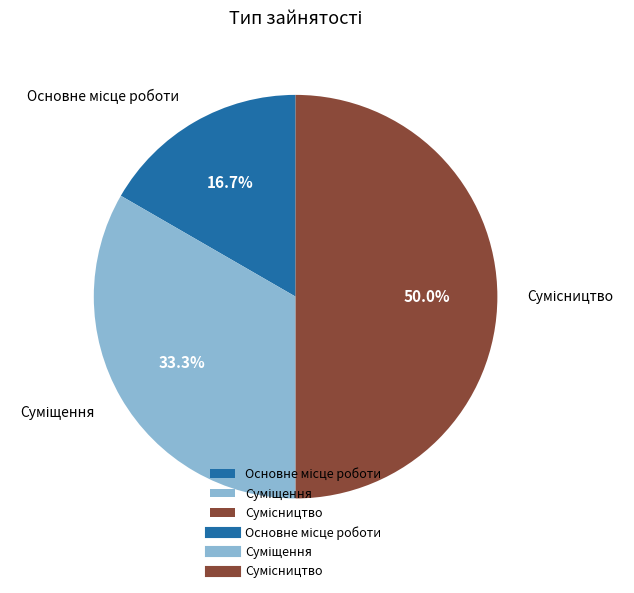

What is the largest slice in the pie chart?

Сумісництво